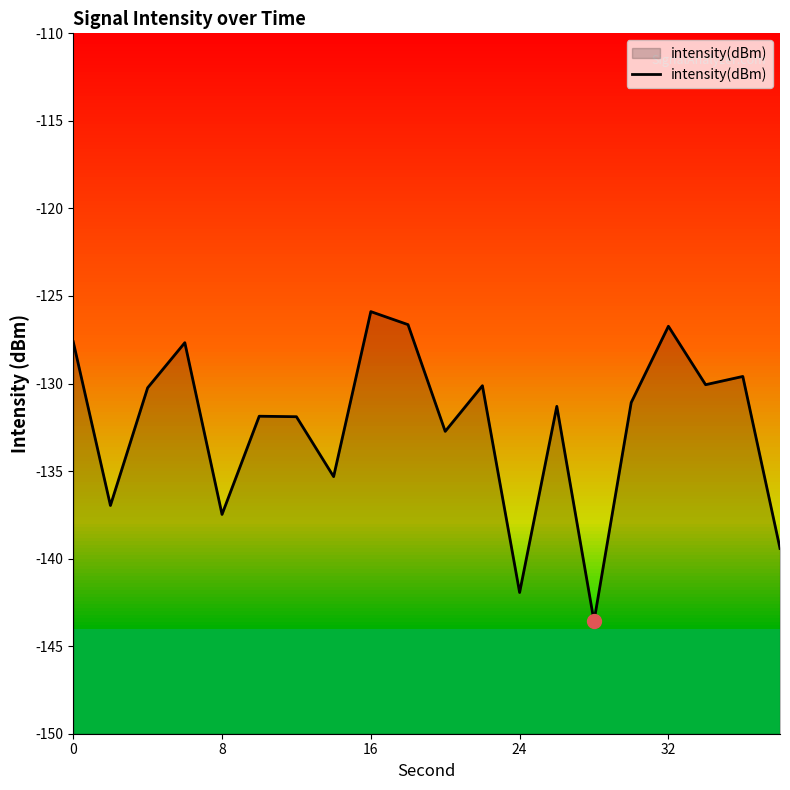

True or false: the data shows -220.7 at 17.

False